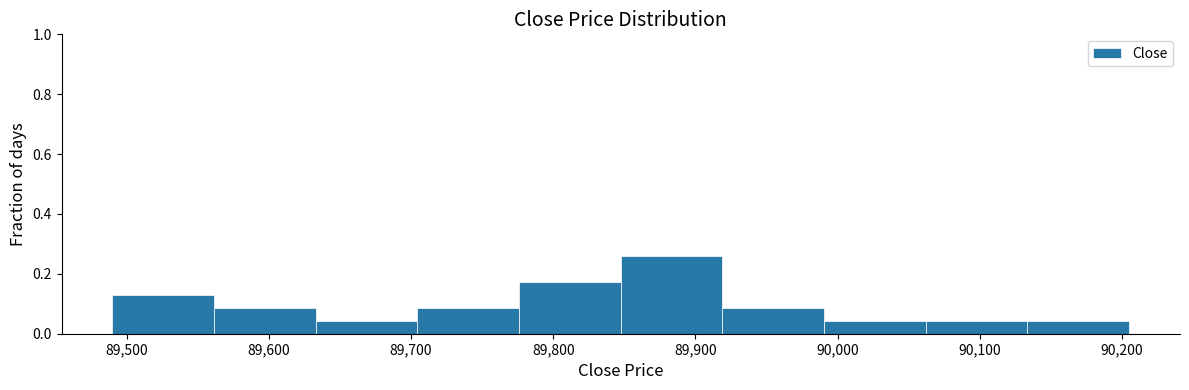

Which range on the x-axis has the tallest bar?

89850 to 89920